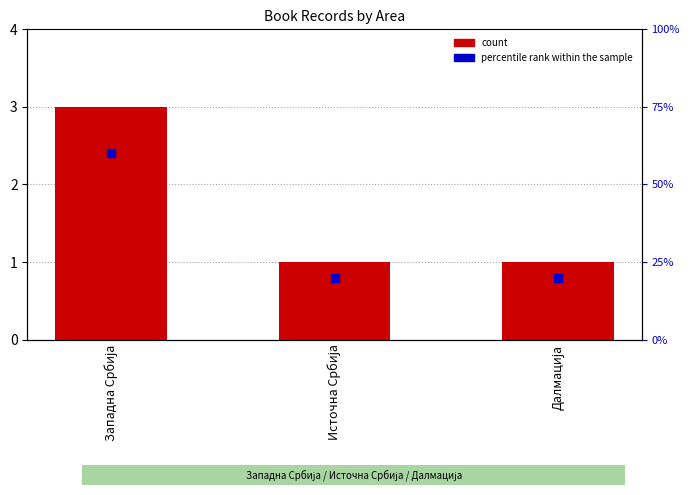

What are all the series names shown in the legend?

count, percentile rank within the sample